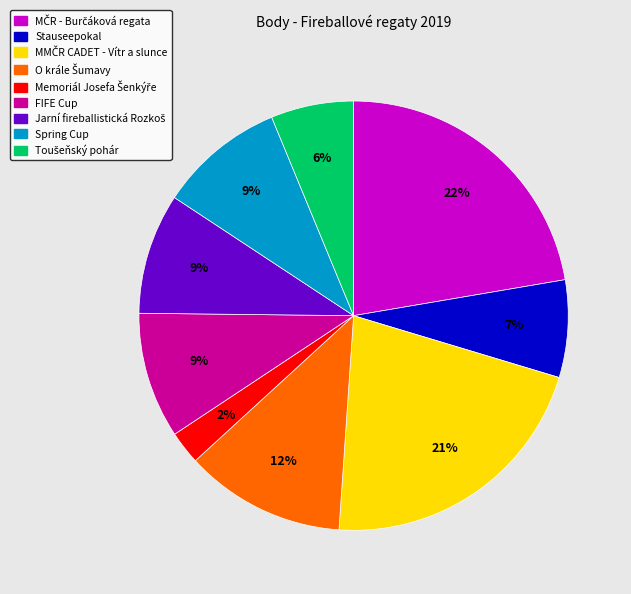

Is there a majority slice in this chart?

No